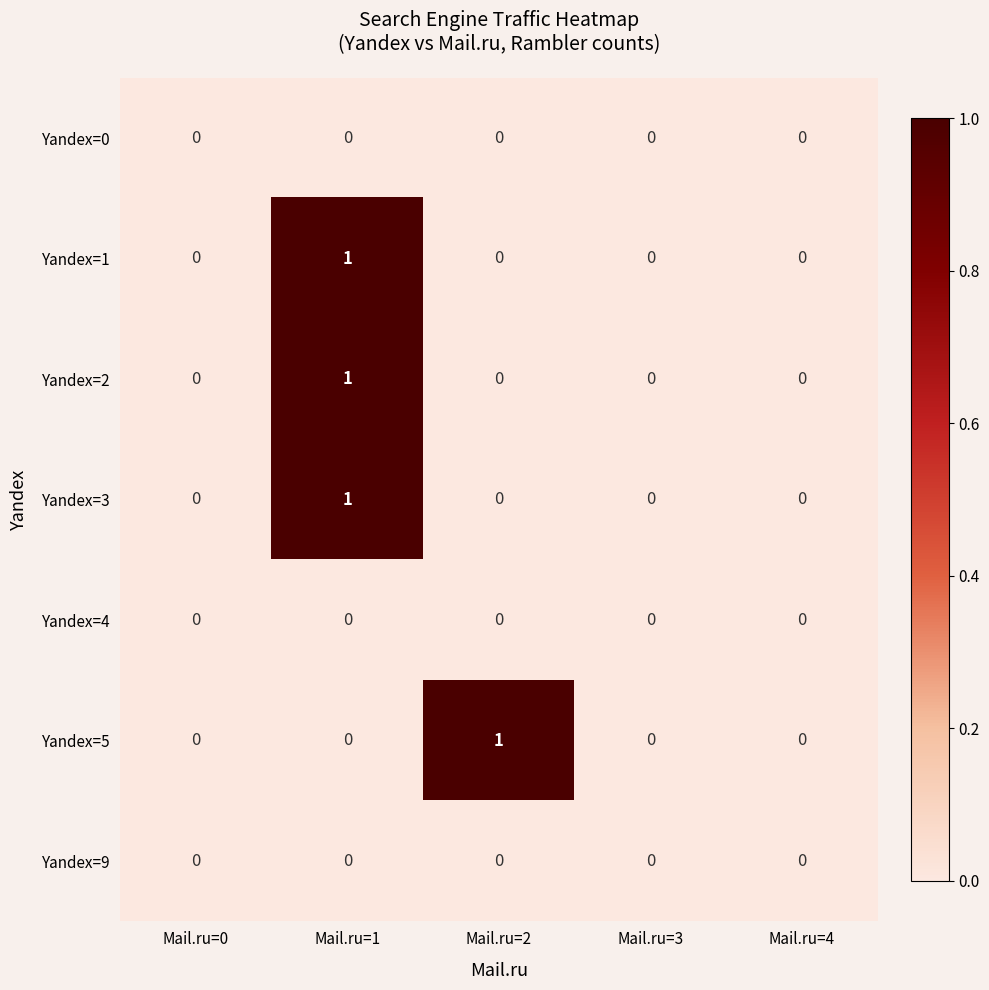

Which category has the highest value in the Yandex=5 series?

Mail.ru=2